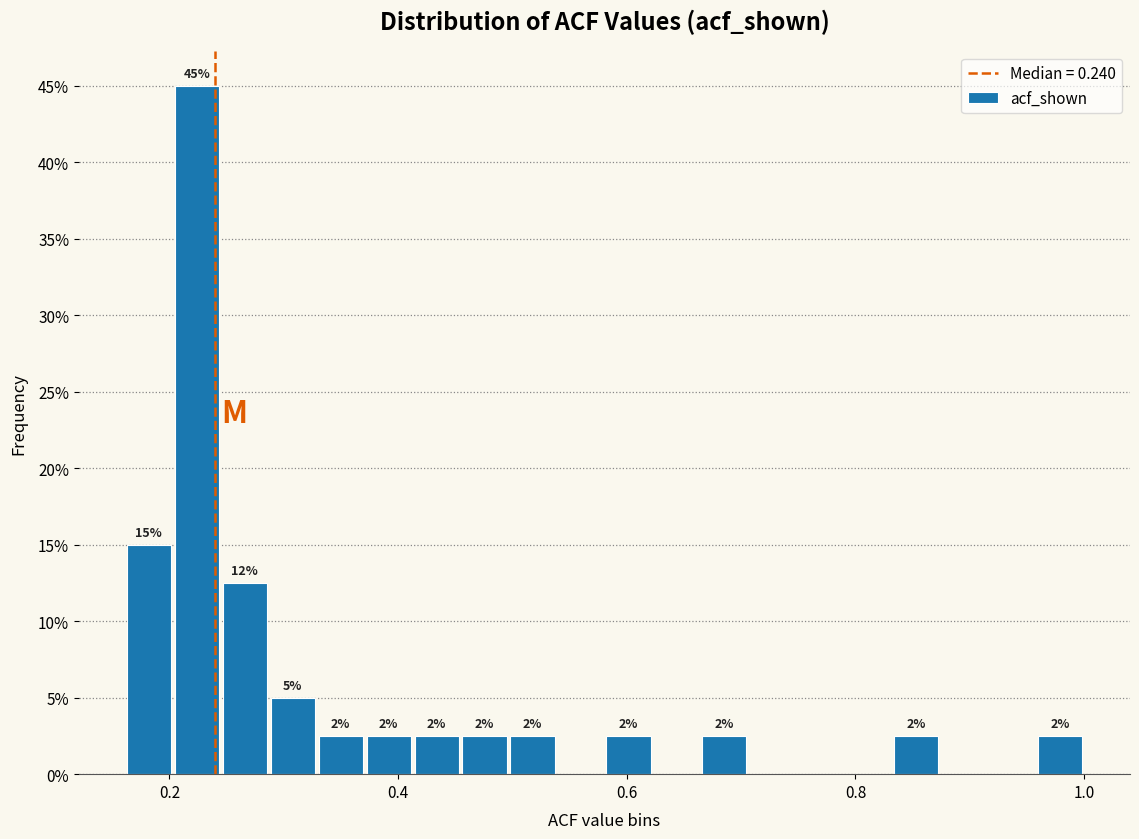

Around what value on the x-axis is the tallest bar? Give the approximate position of its centre, as read against the axis.

0.22